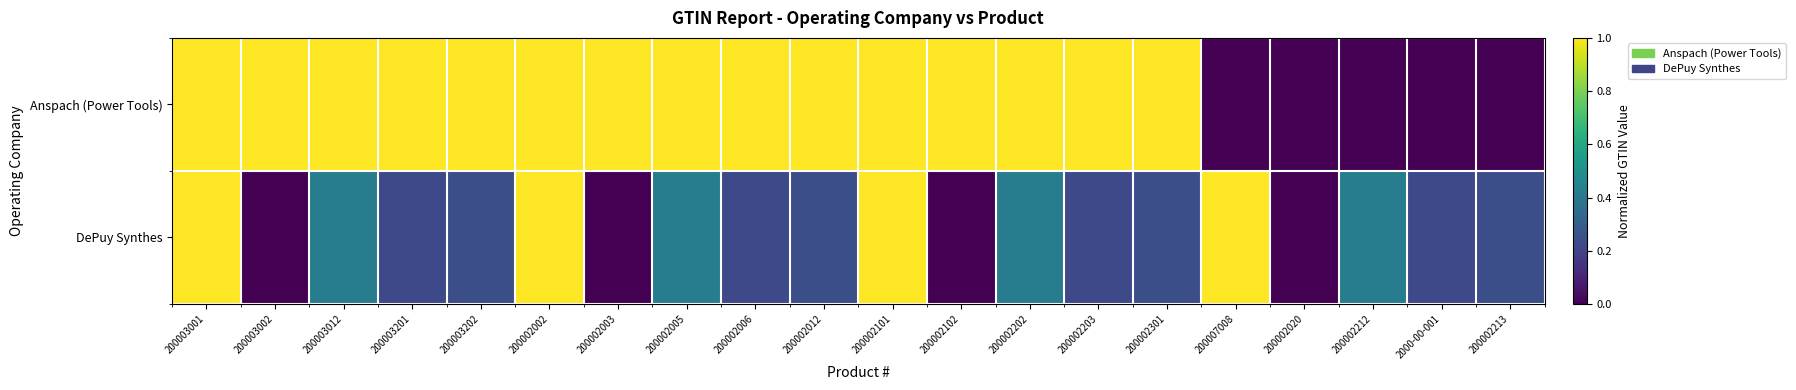

List the series in order of their overall mean, lowest first.

DePuy Synthes, Anspach (Power Tools)